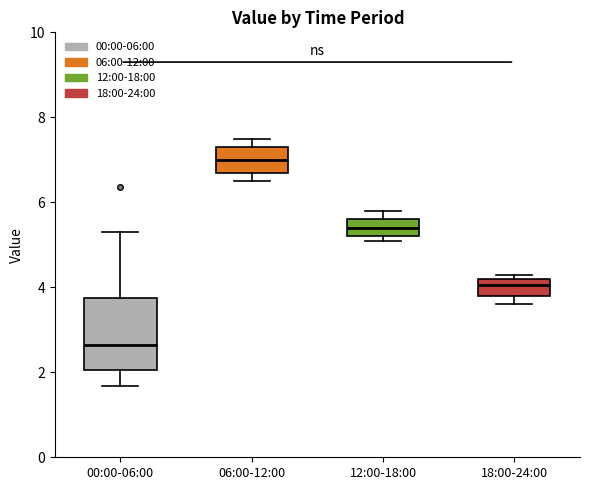

Reading left to right, read every box against the y-axis: the position of its median line, the range the box covers, and the ends of its whiskers. The values are not printed on the chart, so give them approximately, as read against the axis.

00:00-06:00: median 2.6, box 2.0 to 3.8, whiskers 1.6 to 5.4
06:00-12:00: median 7.0, box 6.8 to 7.4, whiskers 6.6 to 7.6
12:00-18:00: median 5.4, box 5.2 to 5.6, whiskers 5.2 (just below the box's lower edge) to 5.8
18:00-24:00: median 4.0, box 3.8 to 4.2, whiskers 3.6 to 4.4